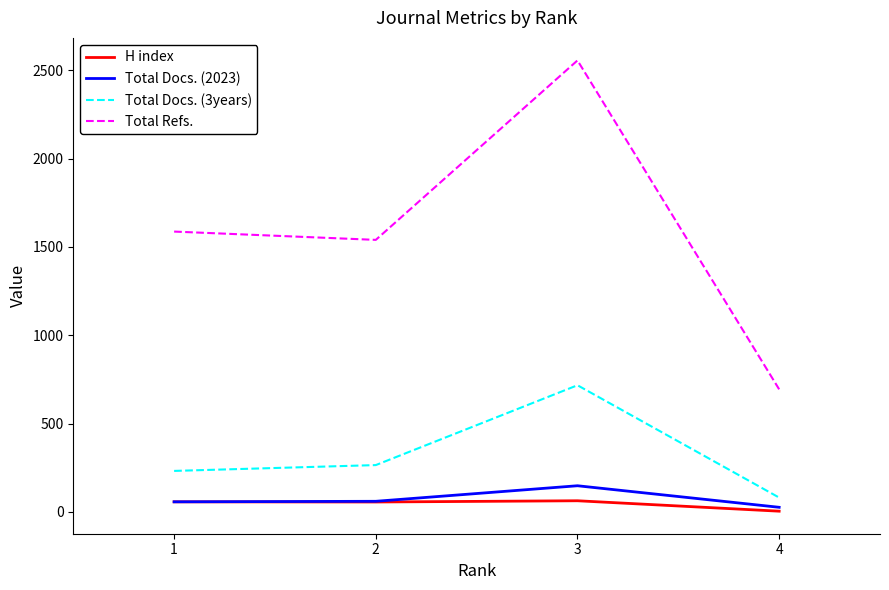

Is this an area chart (filled region under the line)?

No